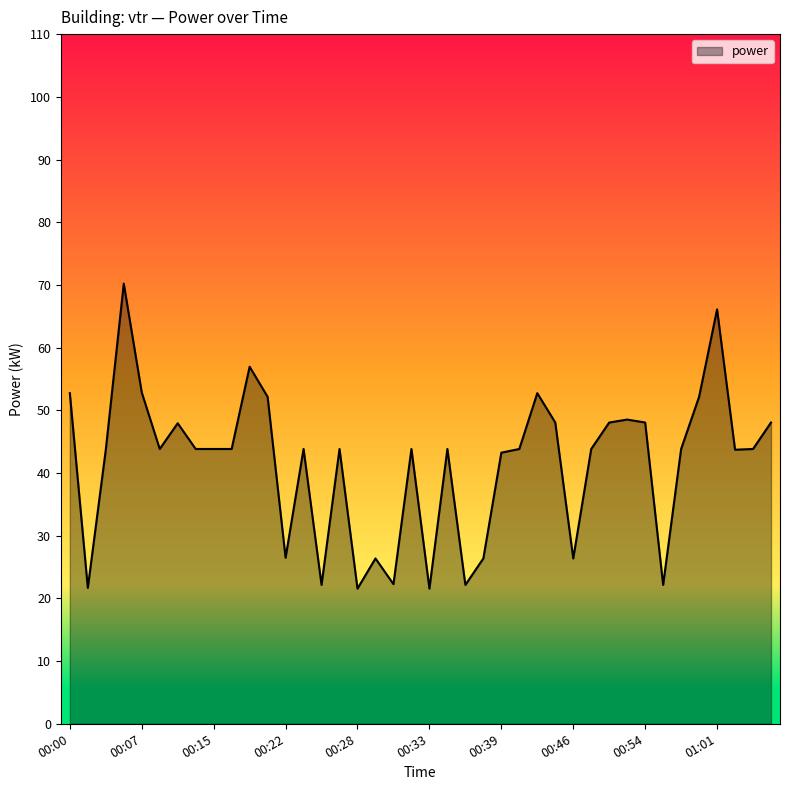

What is the greatest value displayed?

70.2